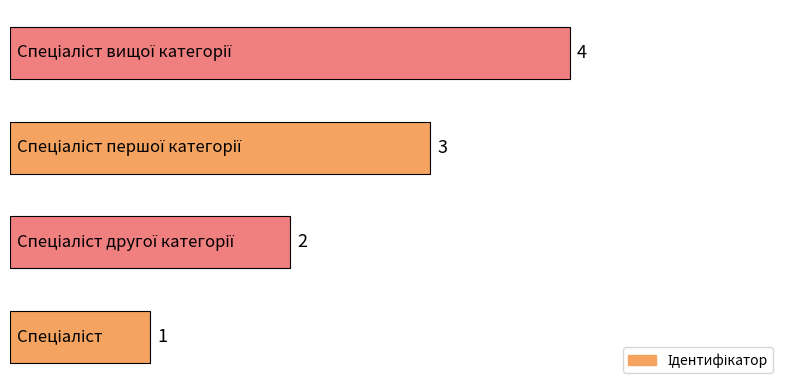

Count the values in the range 2 to 4.

3